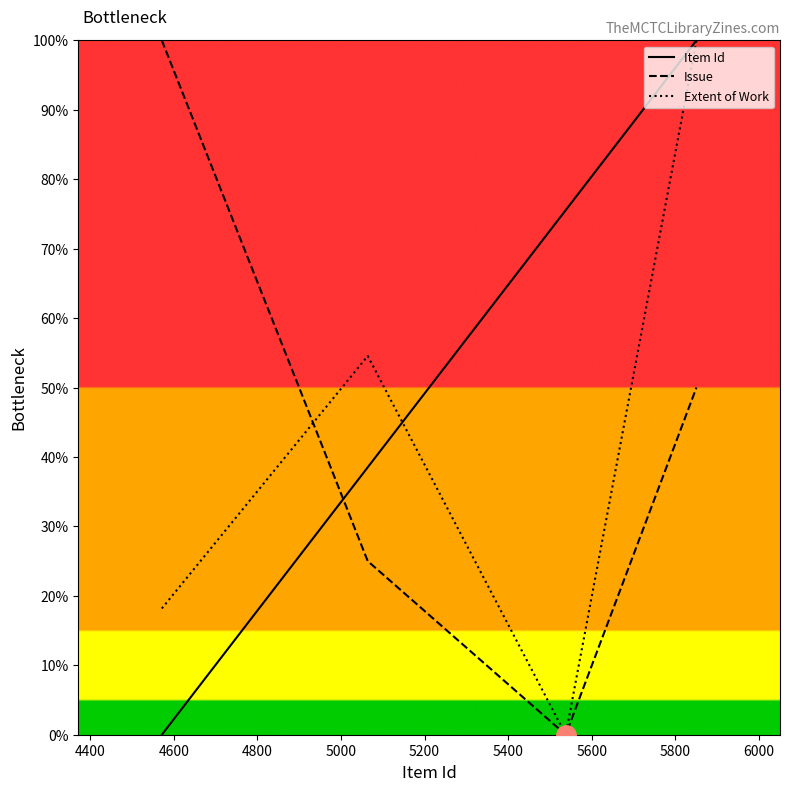

Which series has the largest total across all categories?

Item Id